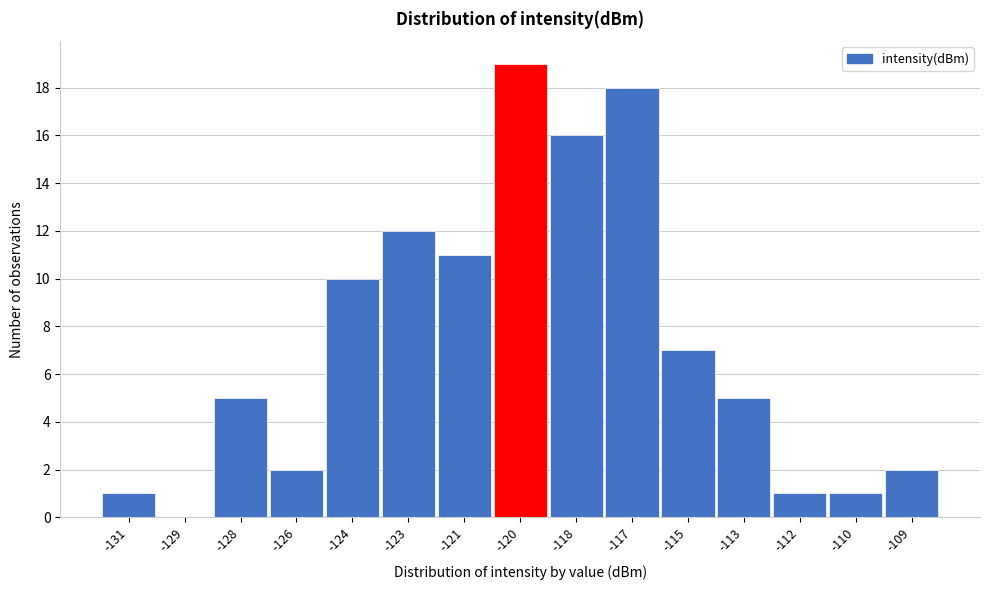

Reading left to right, extract all data points from this chart.

-131=1	-129=0	-128=5	-126=2	-124=10	-123=12	-121=11	-120=19	-118=16	-117=18	-115=7	-113=5	-112=1	-110=1	-109=2